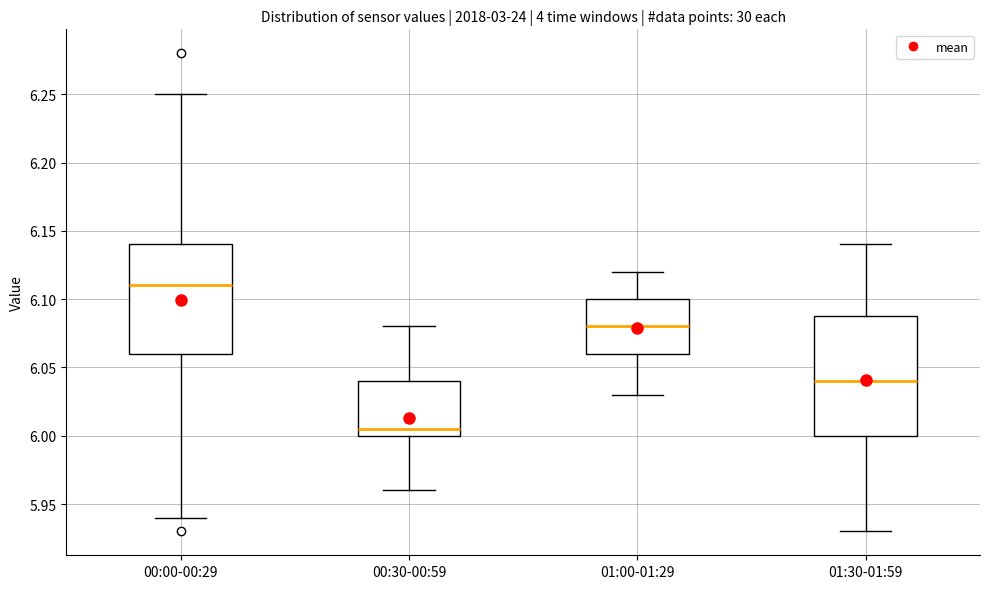

Comparing the boxes themselves (not the whiskers), which one is the tallest?

01:30-01:59